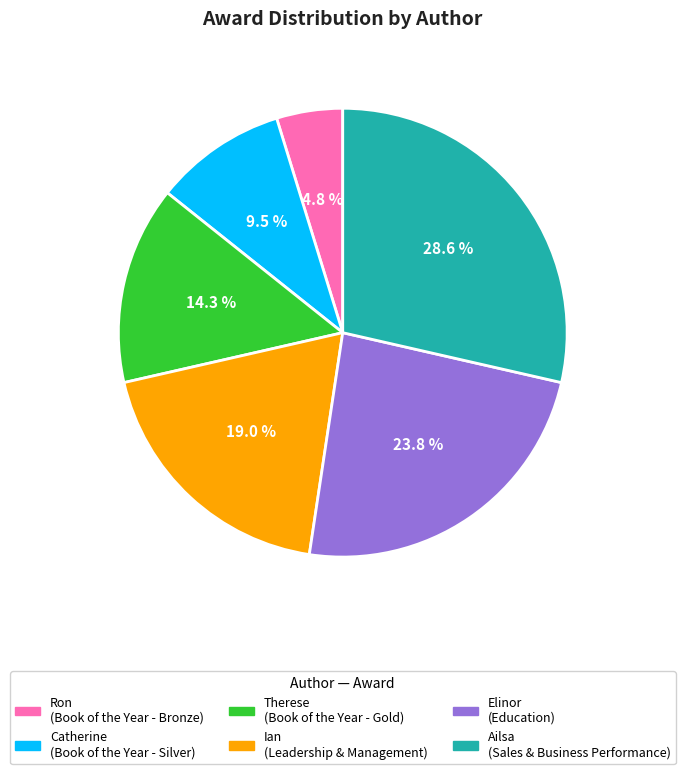

To the nearest percent, what is the combined percentage of Ian and Therese?

33%